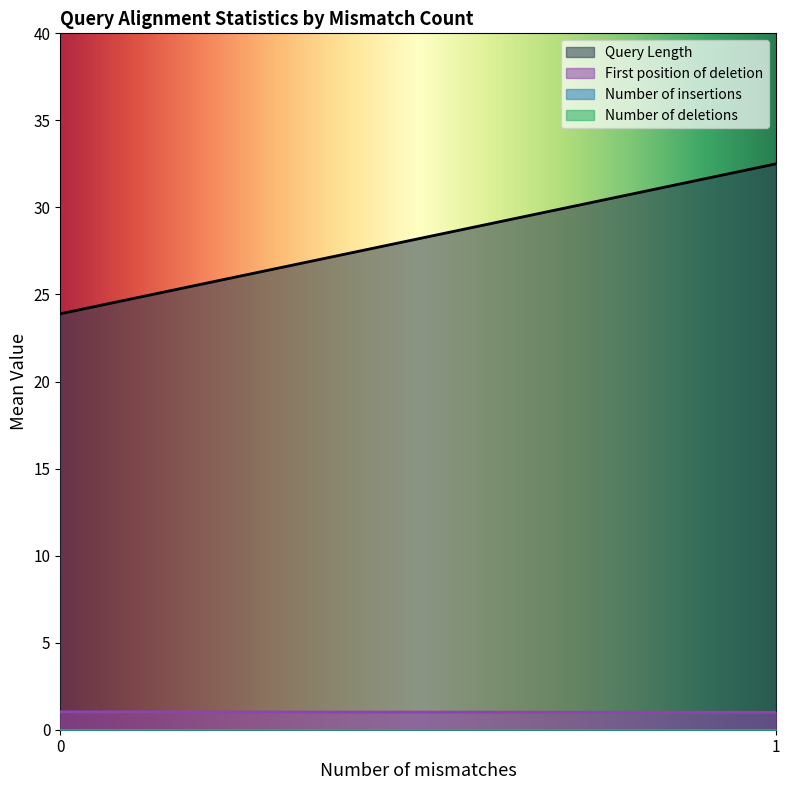

At which category does Query Length reach its first local peak?

1